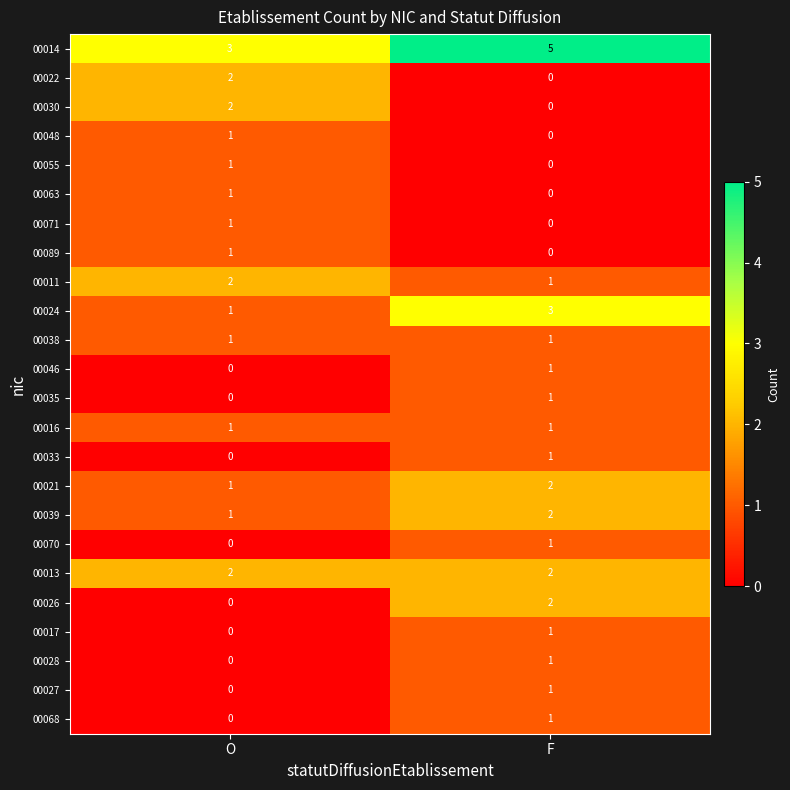

Which series has the largest total across all categories?

00014